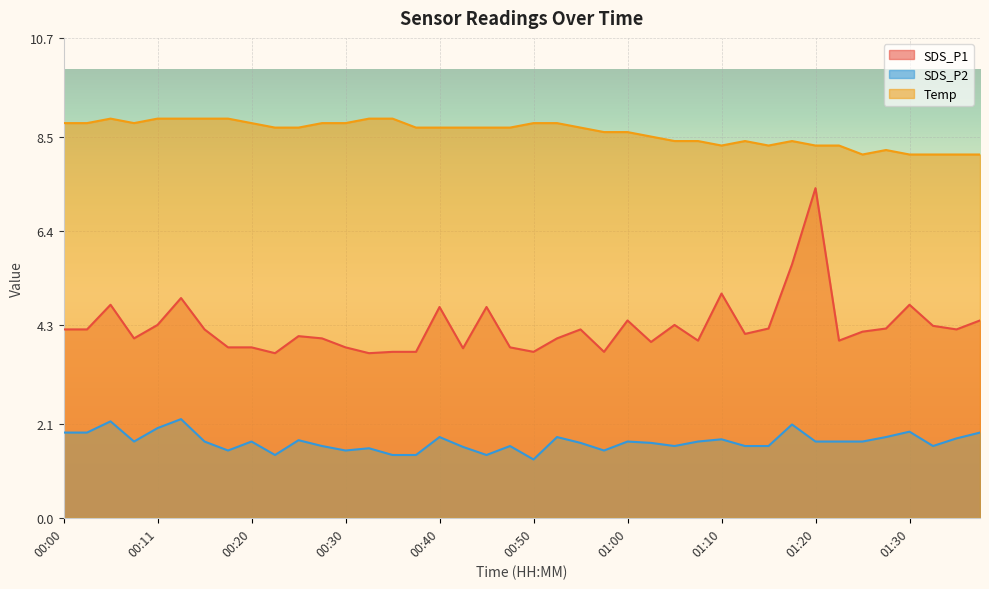

What is the minimum value for SDS_P2?

1.3